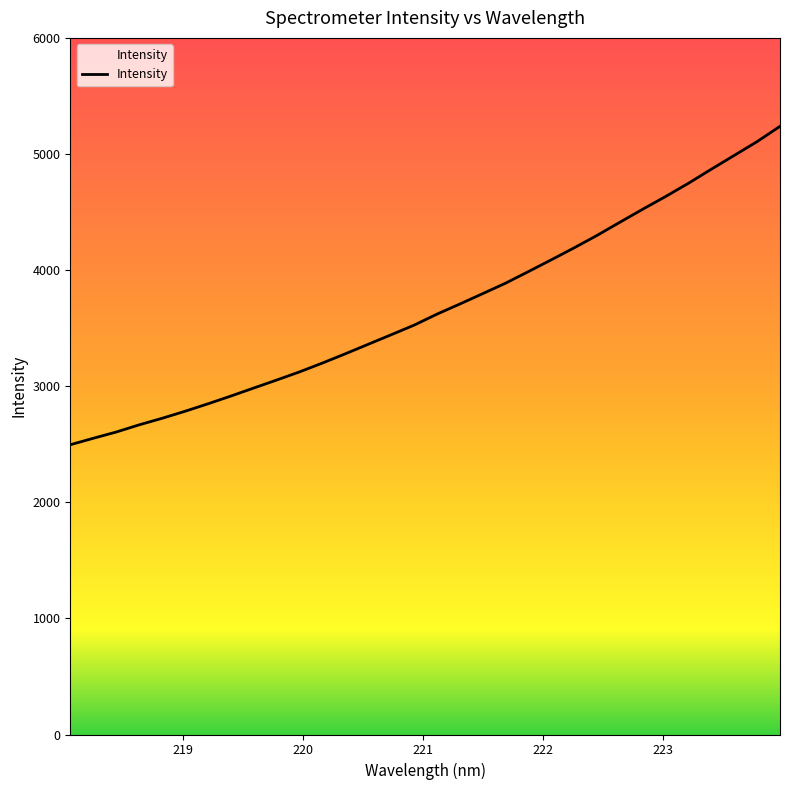

What is the minimum value shown in the chart?

2495.6